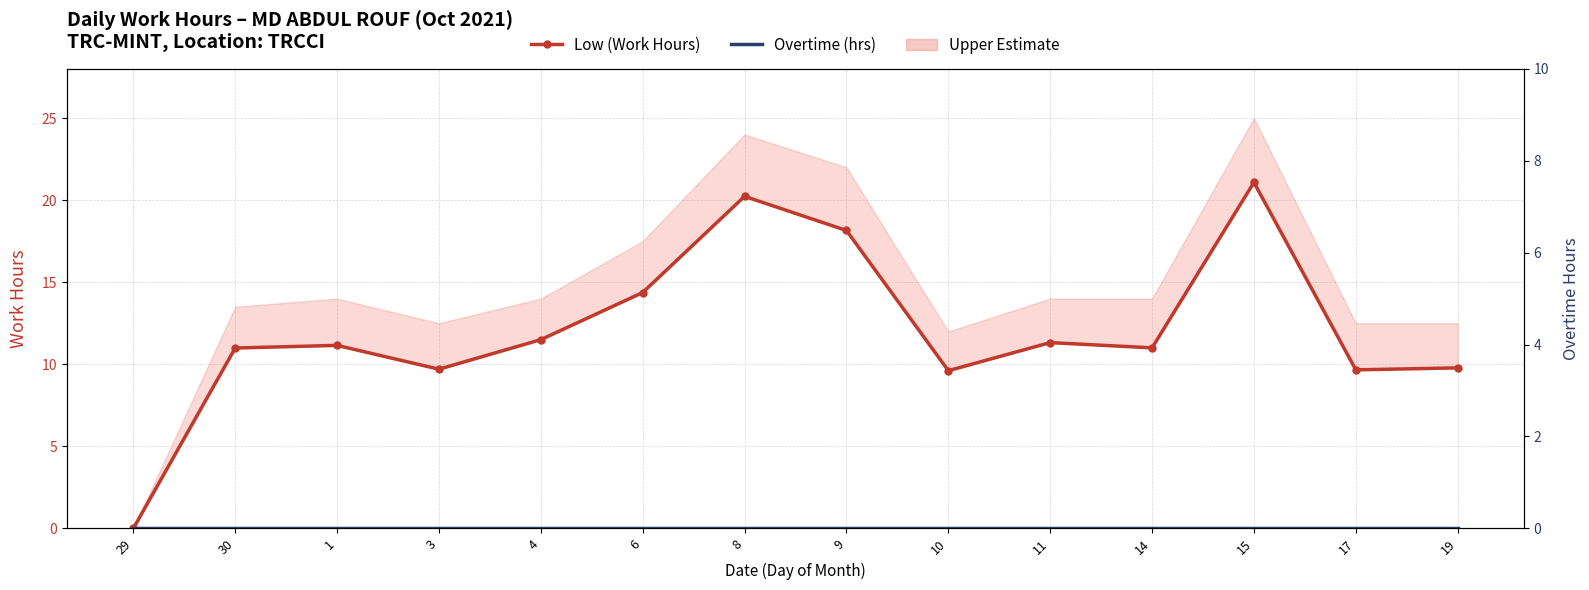

What is the spread (max minus min) of values at 30?

11.0